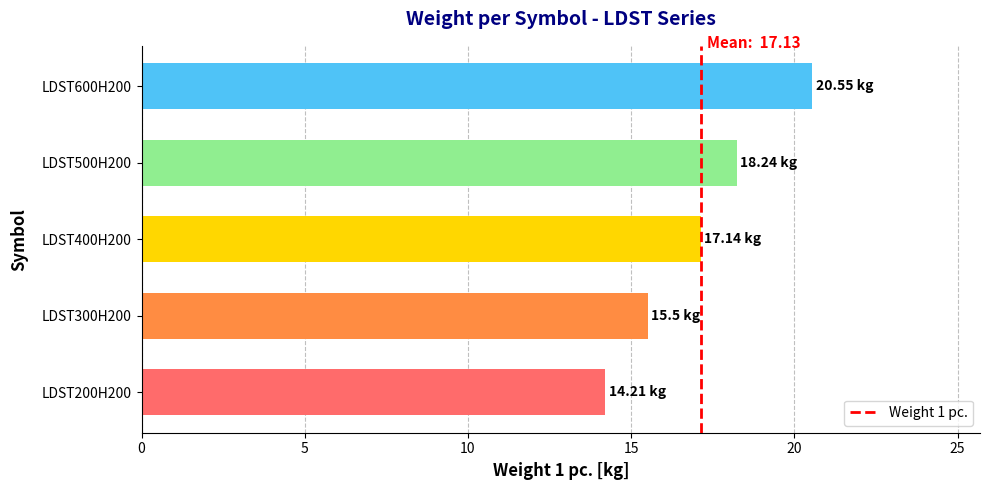

List the labels in order of value, largest first.

LDST600H200, LDST500H200, LDST400H200, LDST300H200, LDST200H200